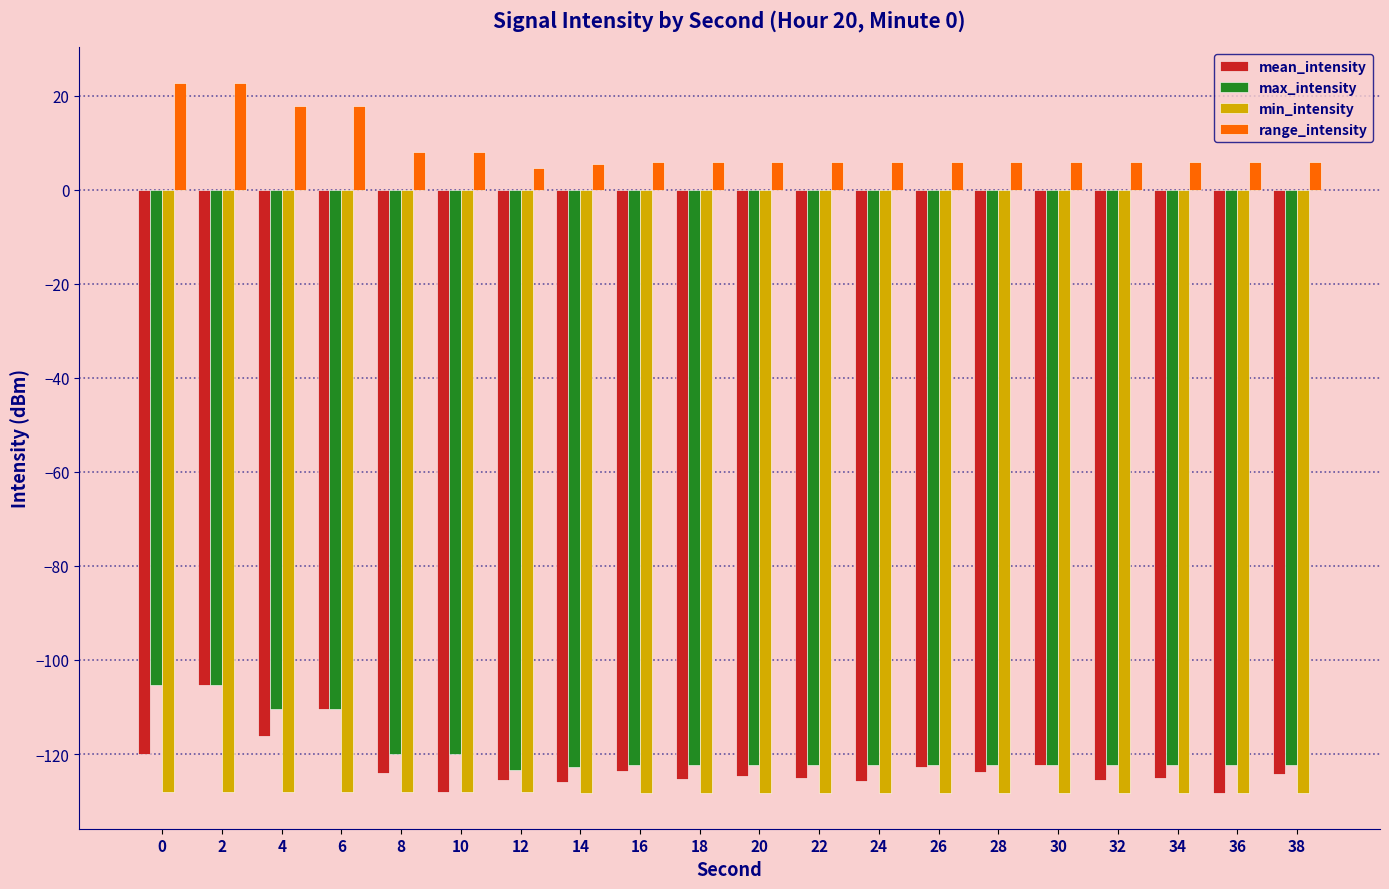

Is the value of mean_intensity at 26 greater than the value of range_intensity at 16?

No